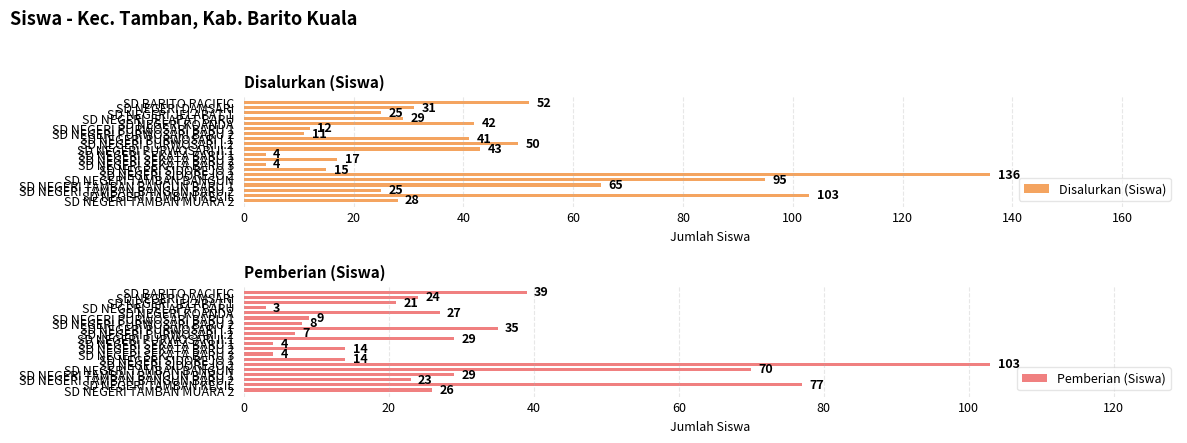

How many data points does each series have?

20